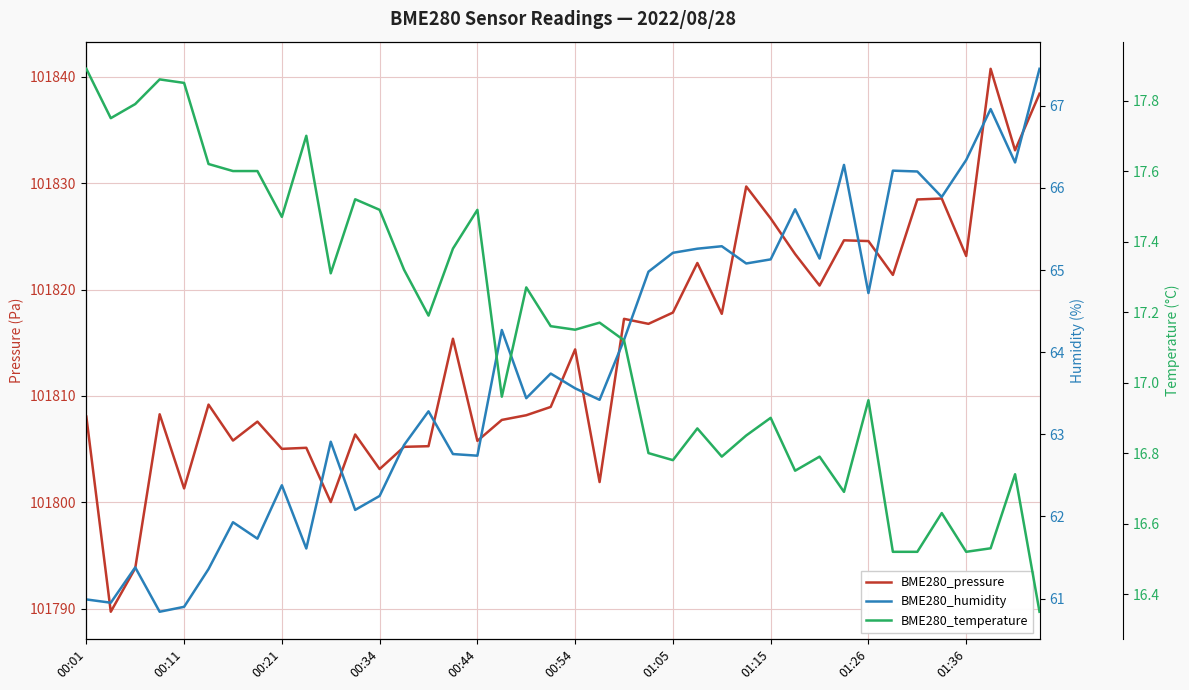

True or false: BME280_temperature and BME280_pressure intersect in this chart.

False